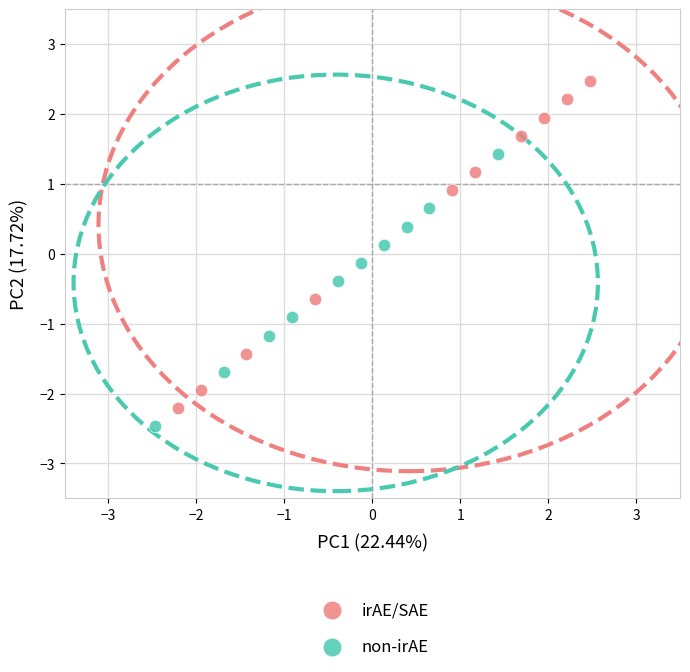

Which series reaches the maximum Y coordinate?

irAE/SAE